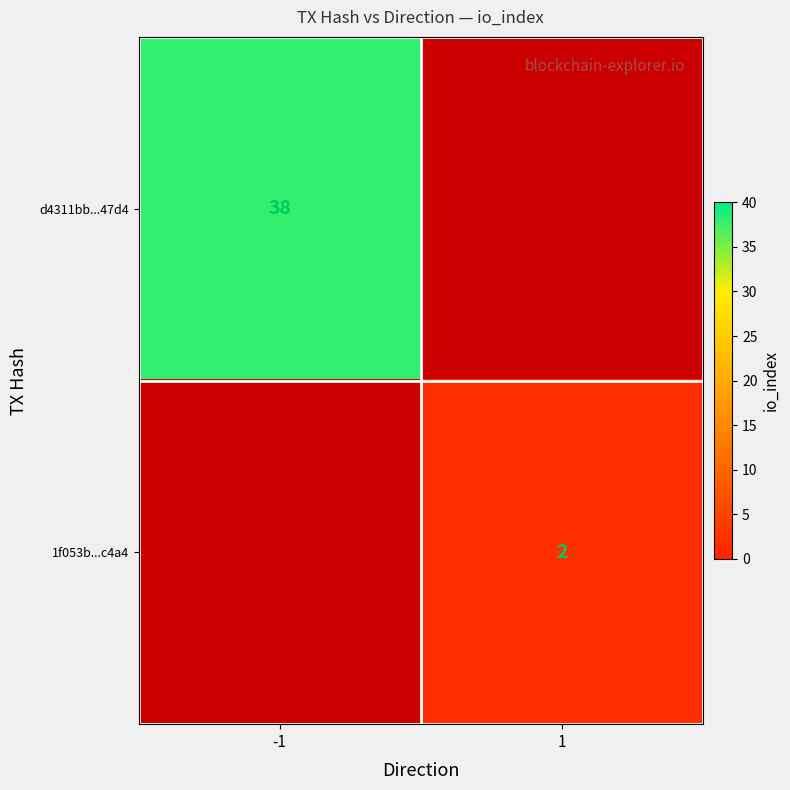

Is it true that d4311bb...47d4 equals 13 at -1?

False